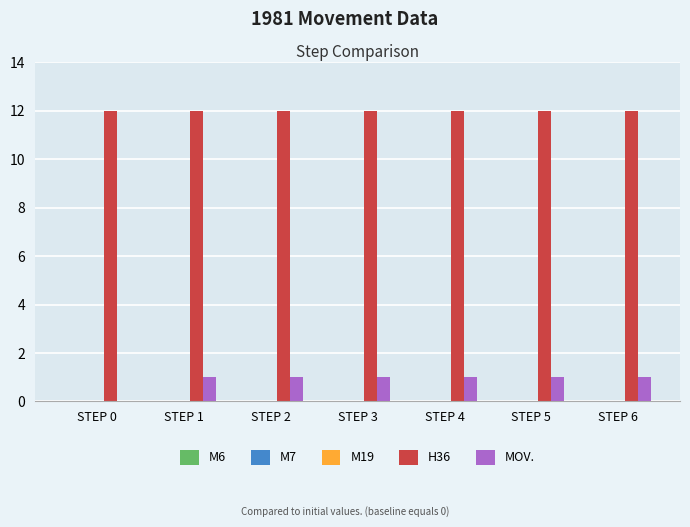

Is it true that MOV. equals 1 at STEP 4?

True